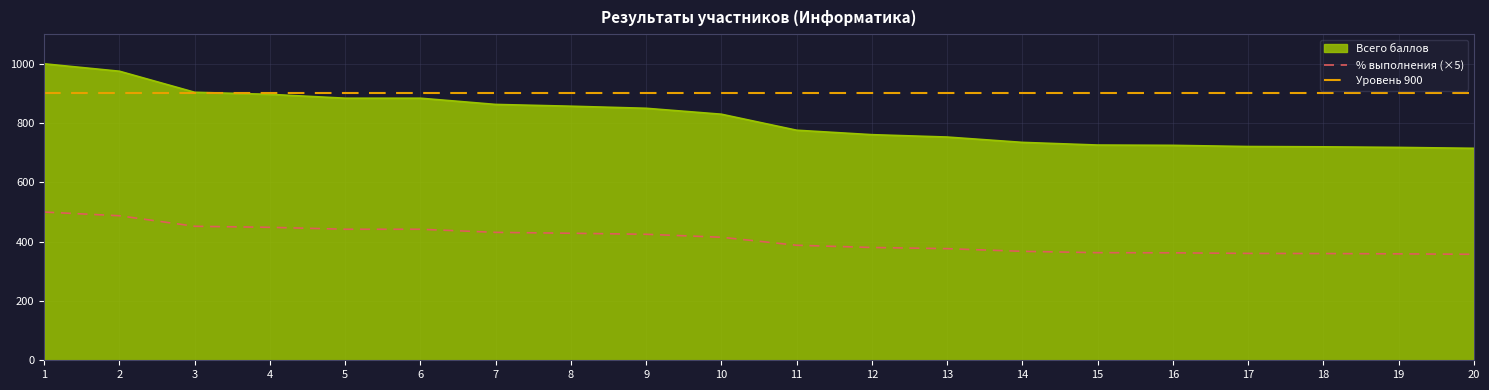

True or false: % выполнения and Всего баллов cross at least once.

False